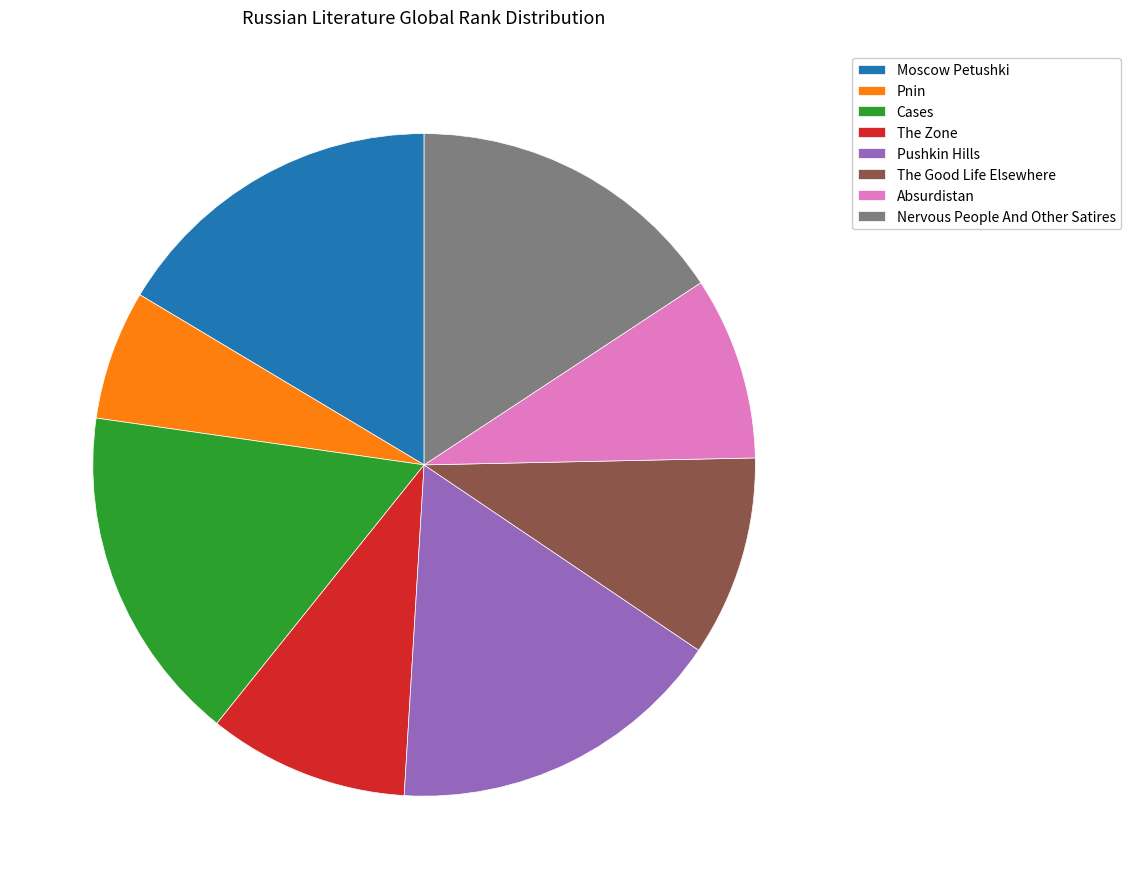

How many segments does this pie chart have?

8